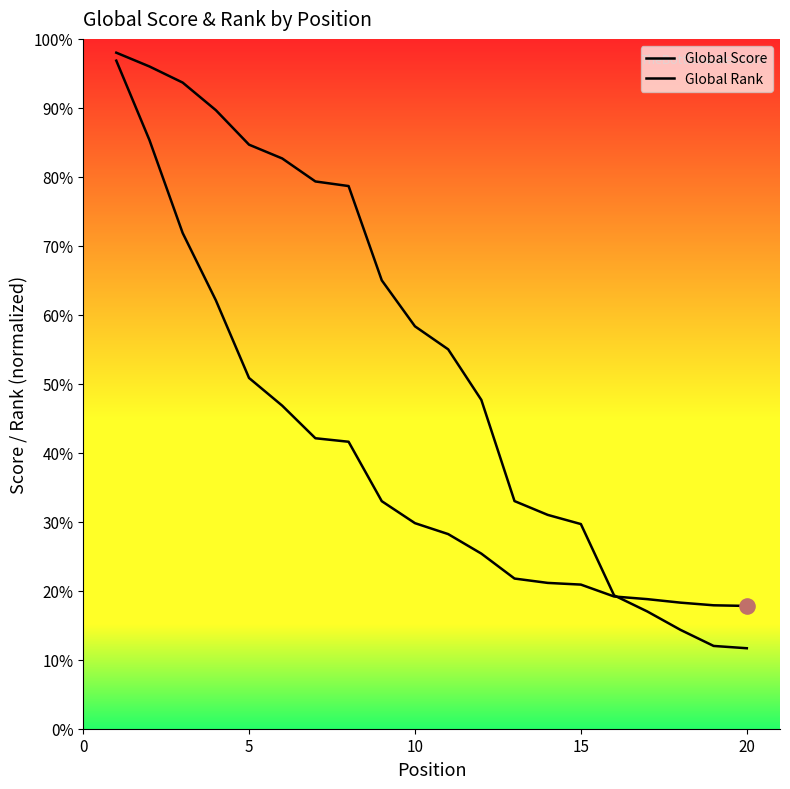

Does the chart have visible grid lines?

No